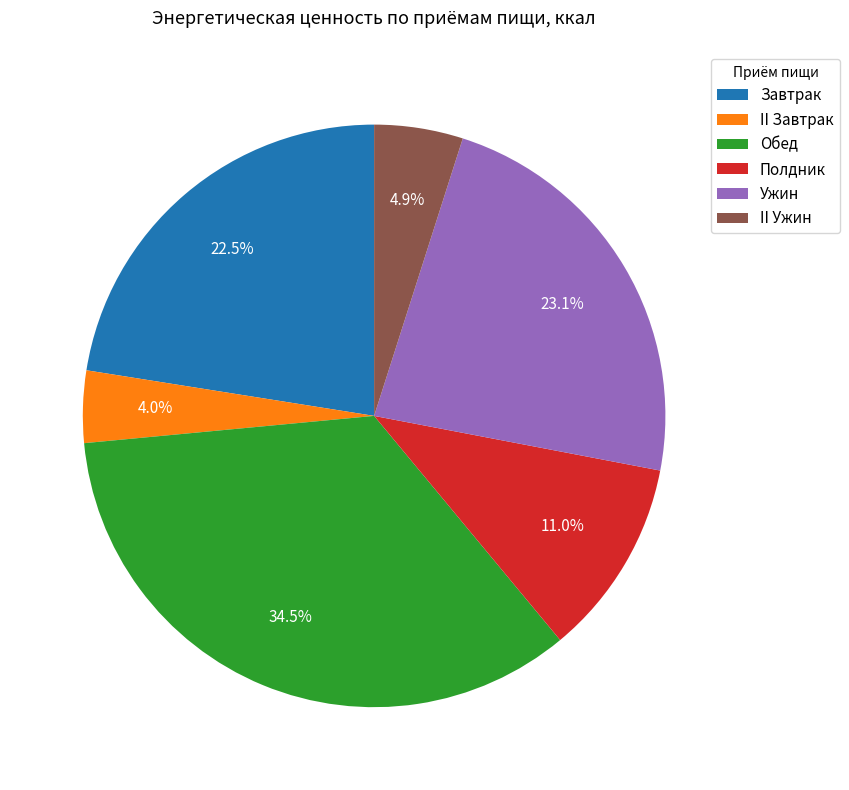

Which slice is the smallest?

II Завтрак